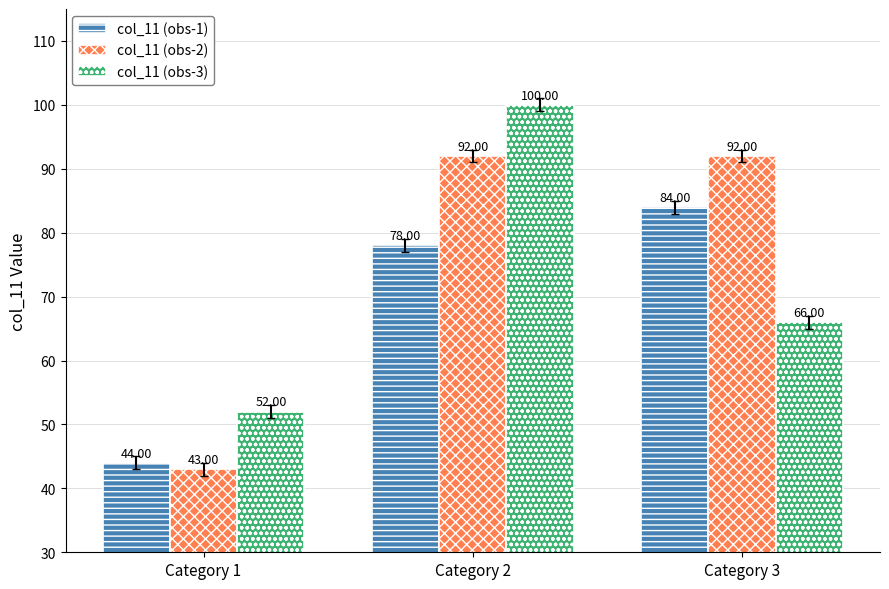

What value does the col_11 (obs-2) series have at Category 1, to the nearest 10?

40